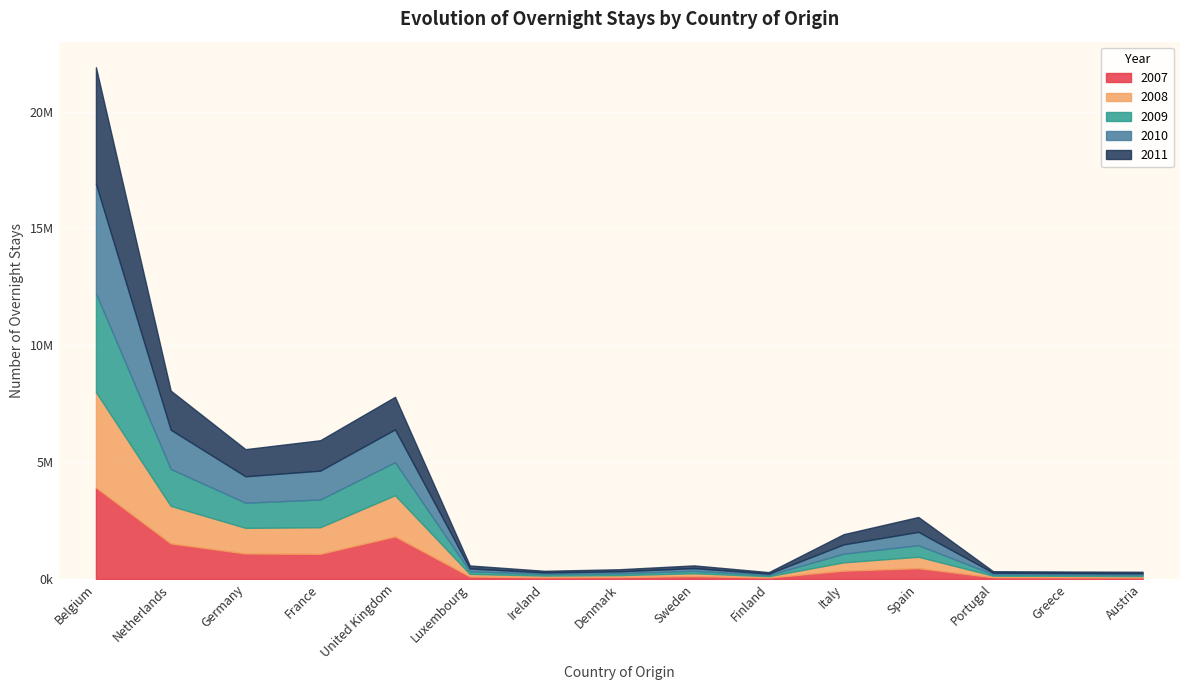

The value of 2011 at Portugal is 64525. True or false?

True